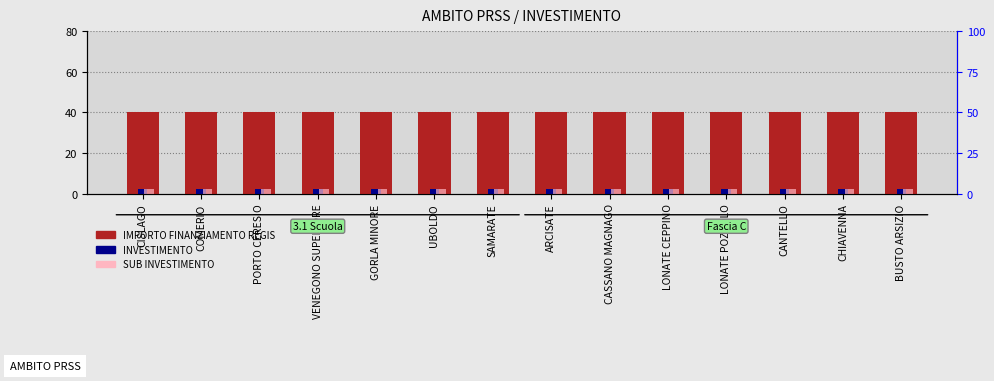

What is the sum of the SUB INVESTIMENTO values at VENEGONO SUPERIORE and CISLAGO?

4.2